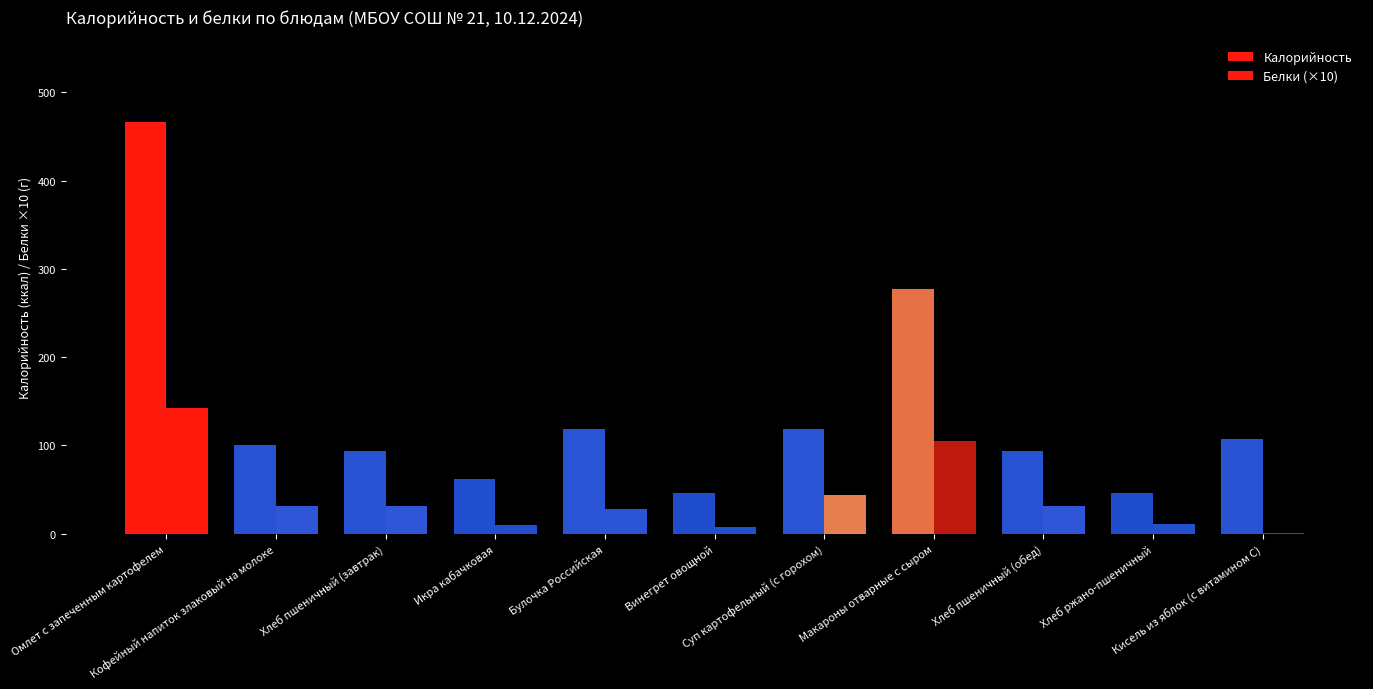

How many data points in Калорийность are above 100?

6